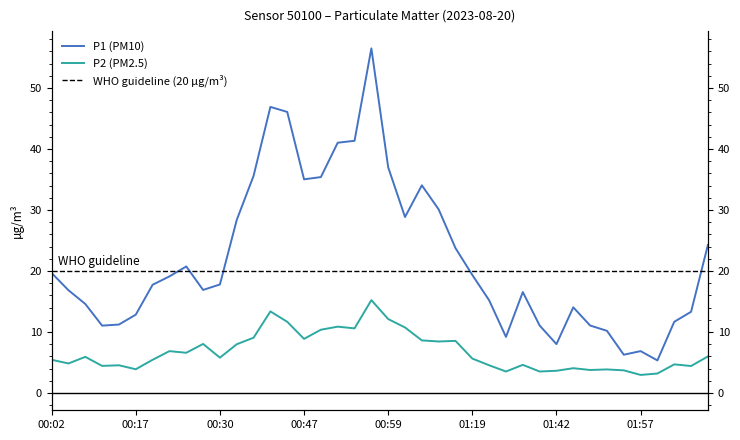

Does the chart display data point markers on the line(s)?

No